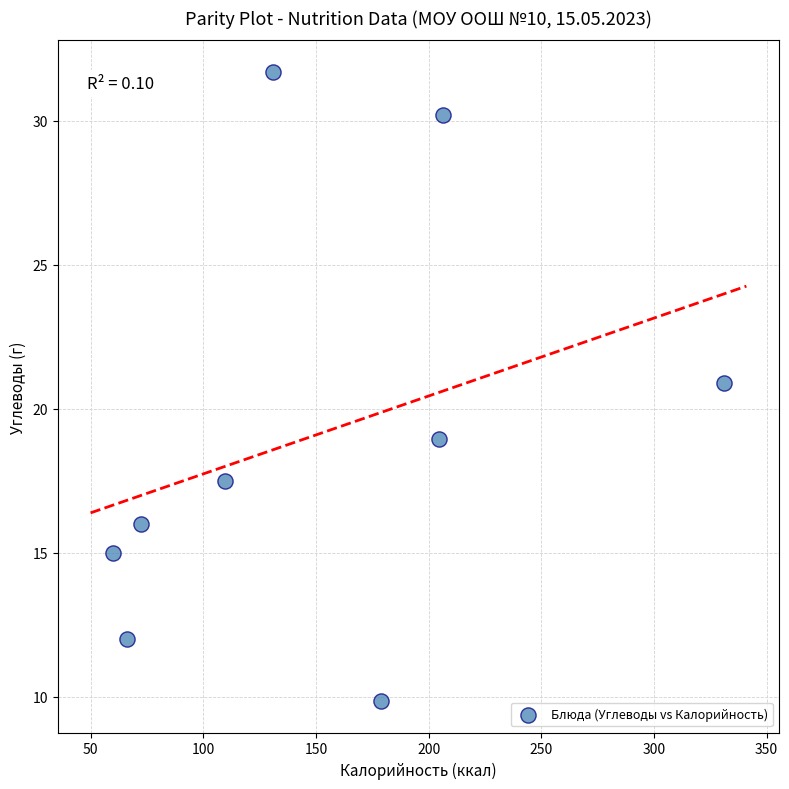

What is the average Y value?

19.1